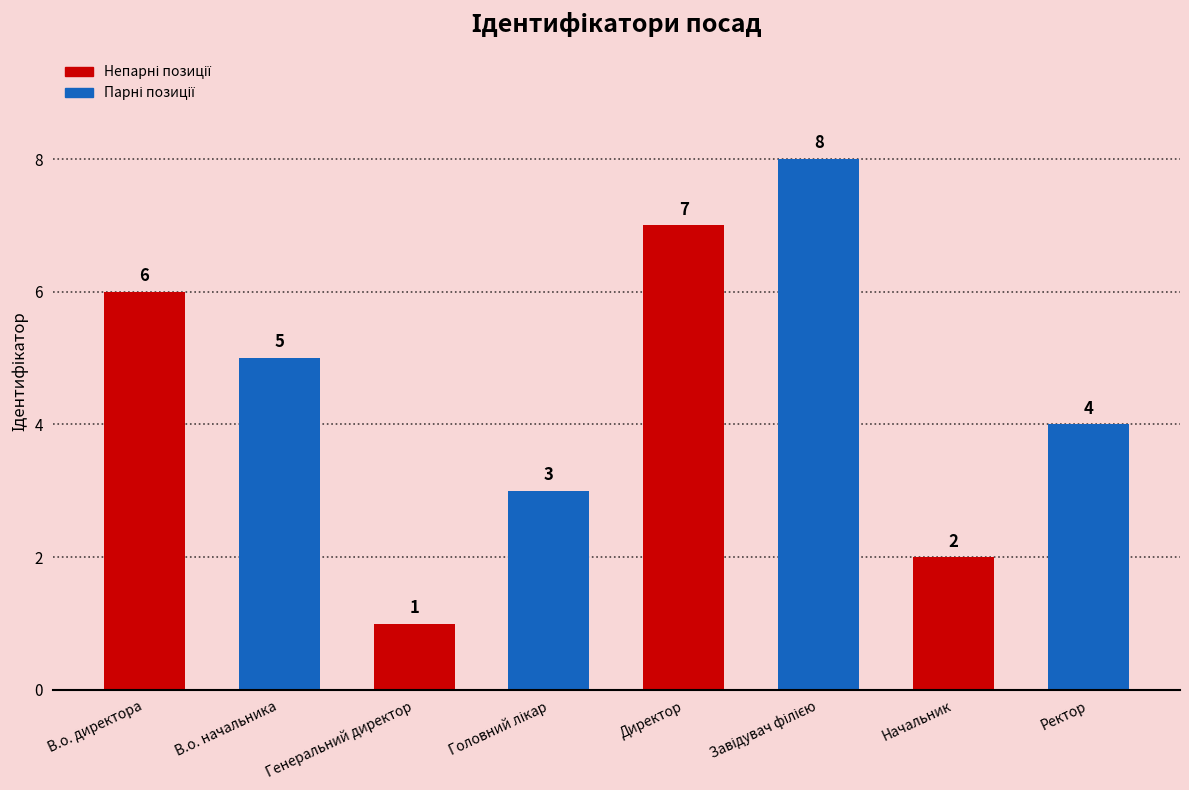

Is it true that the value at В.о. начальника is 5?

True